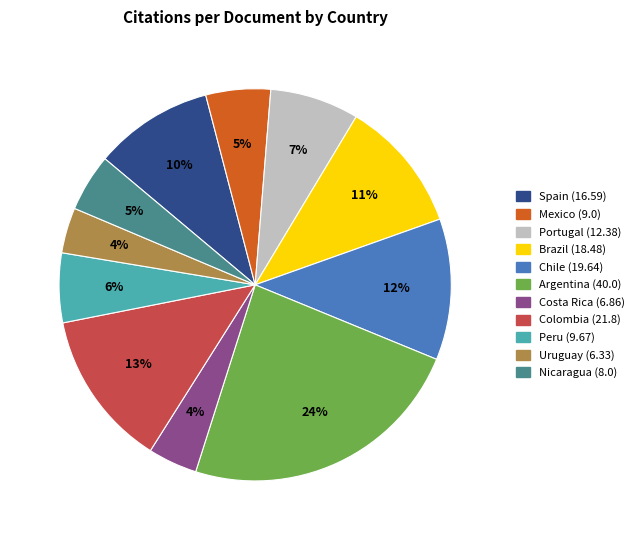

To the nearest percent, what is the average slice percentage?

9%